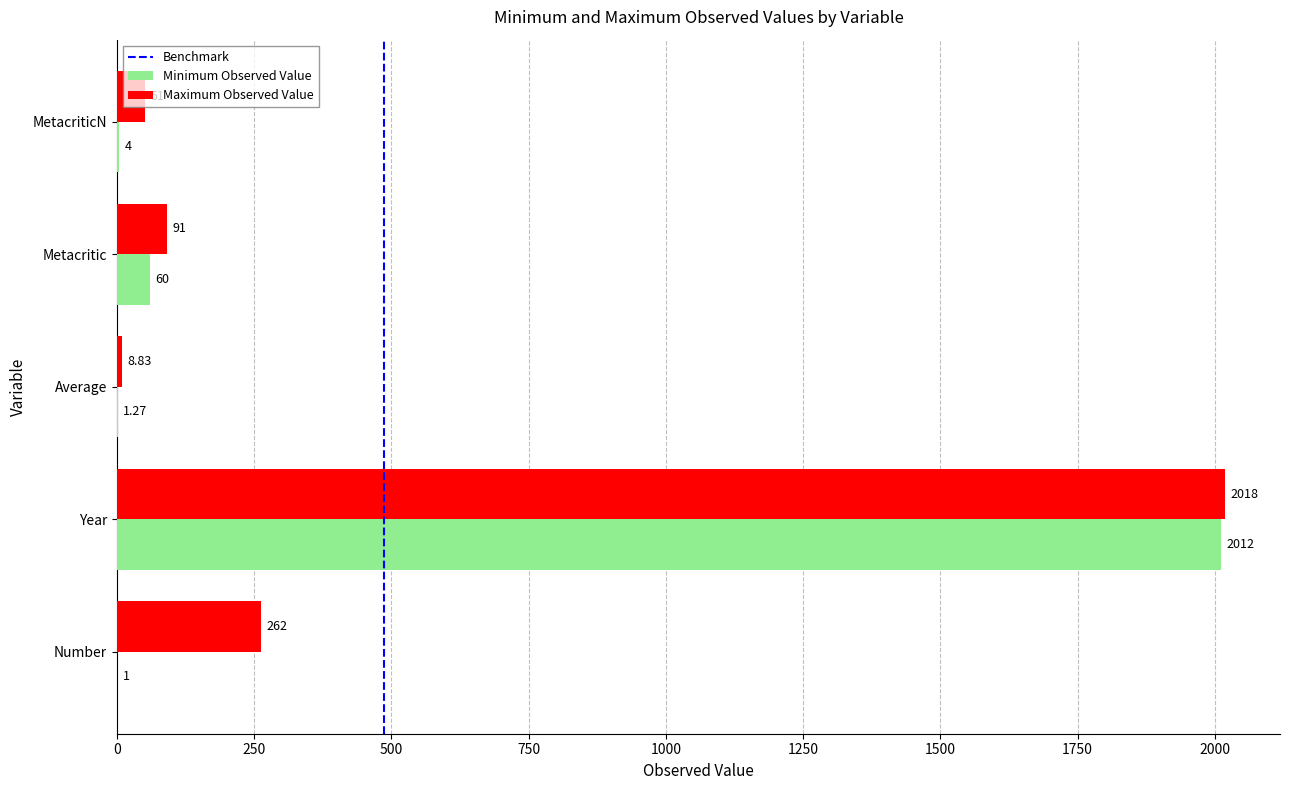

At which label is Maximum Observed Value closest to 1013?

Number